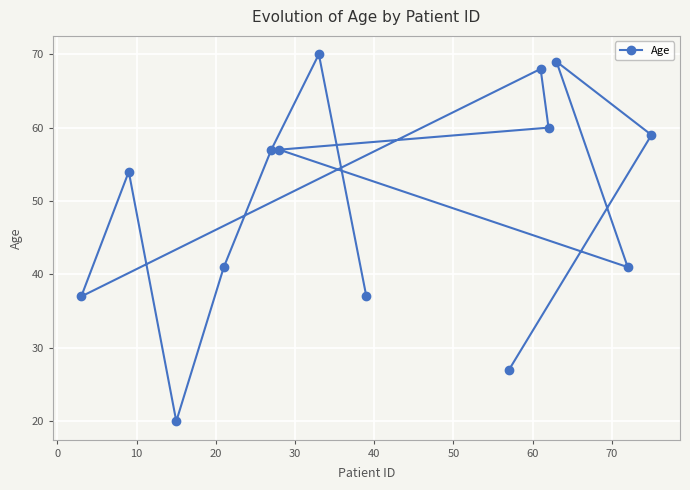

What is the greatest value displayed?

70